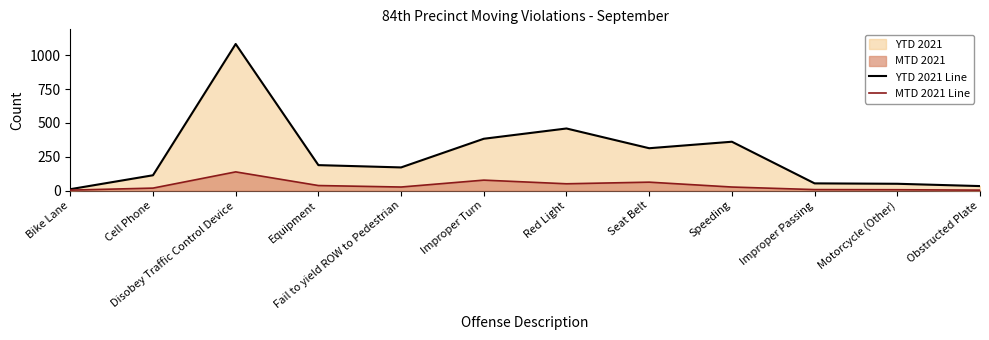

True or false: MTD 2021 Line has a value of 11 at Improper Passing.

False